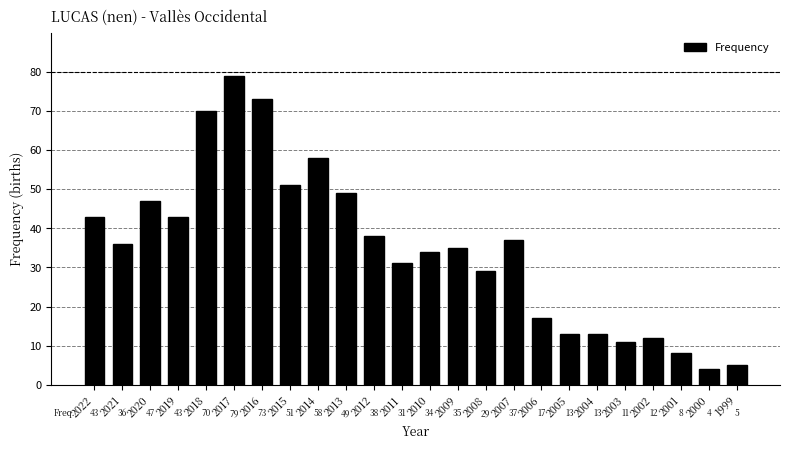

What is the difference between the maximum and minimum values?

75